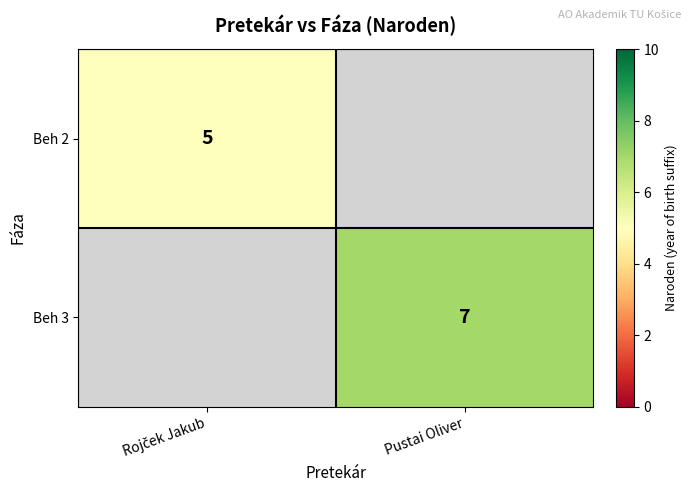

Is it true that Beh 3 equals 11 at Pustai Oliver?

False